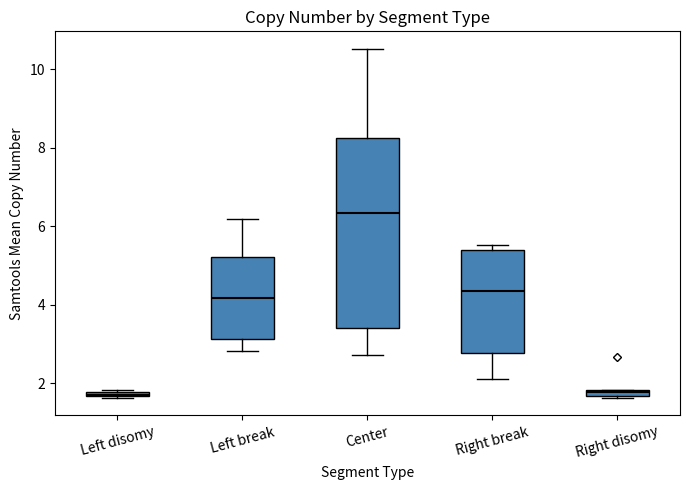

Comparing the boxes themselves (not the whiskers), which one is the tallest?

Center